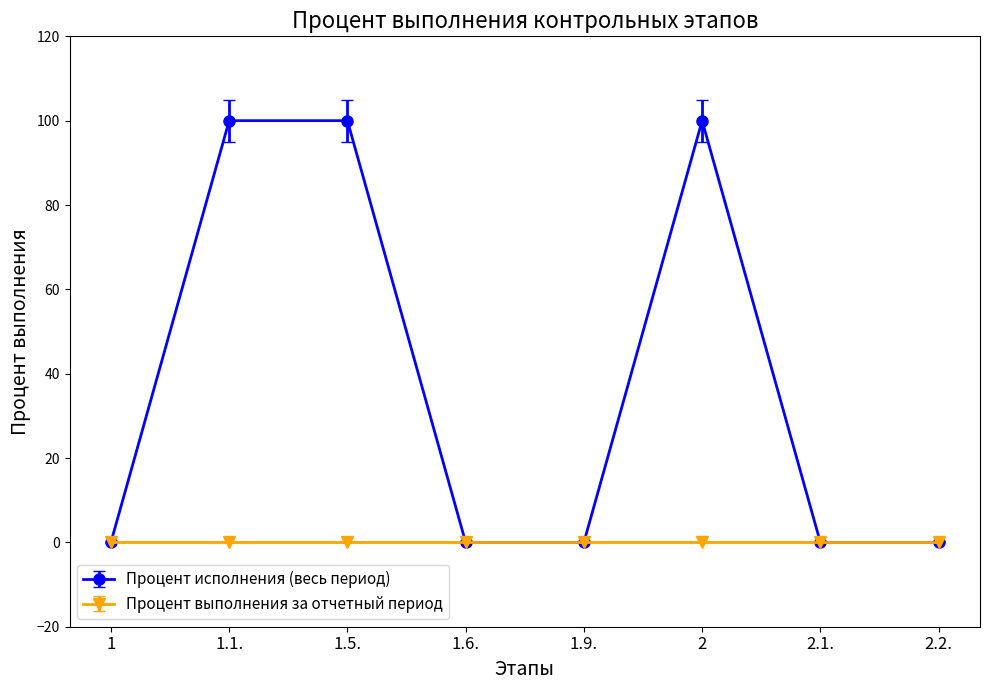

What is the label of the 4th point from the right?

1.9.